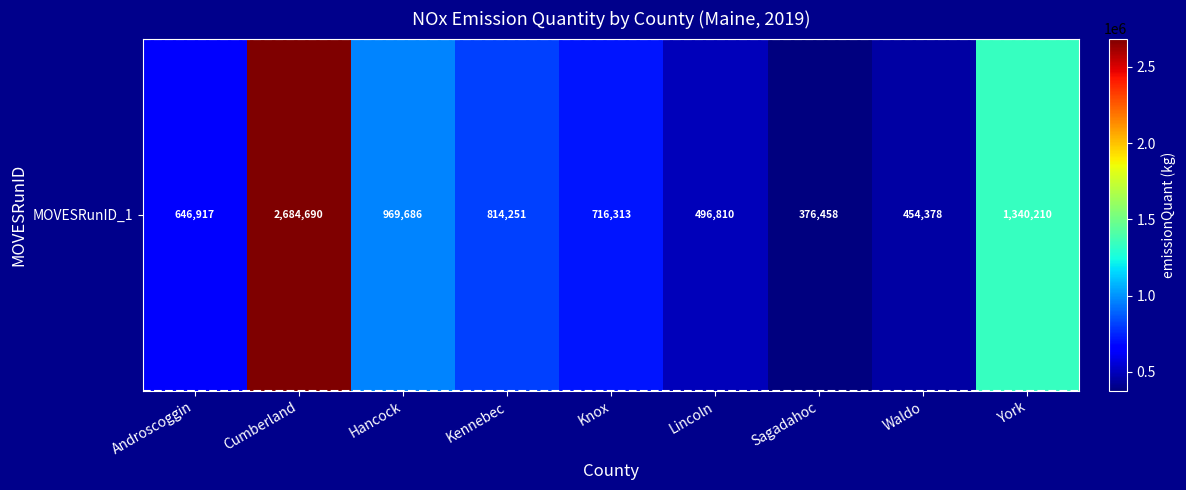

Approximately how many times larger is the value at Lincoln compared to Hancock?

0.5